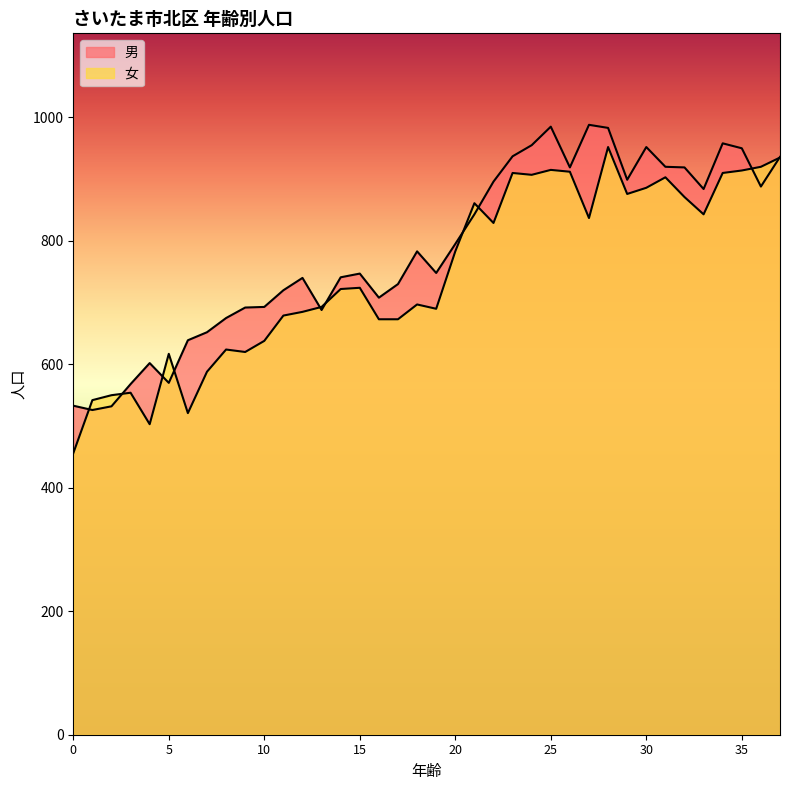

What is the average value of the 男 series?

787